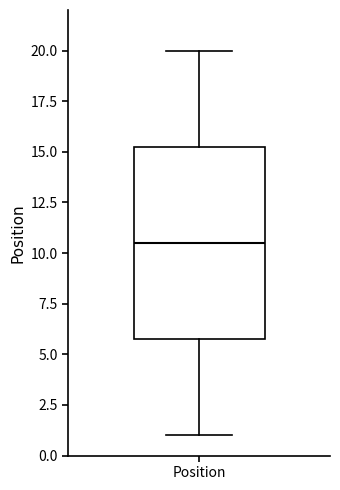

Where is the lower edge of the box for Position on the y-axis? The values are not printed on the chart, so give them approximately, as read against the axis.

6.0